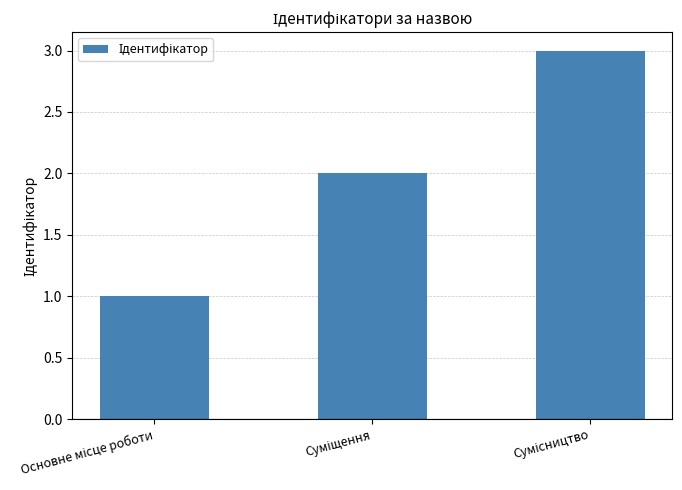

Reading right to left, extract all data points from this chart.

3	2	1